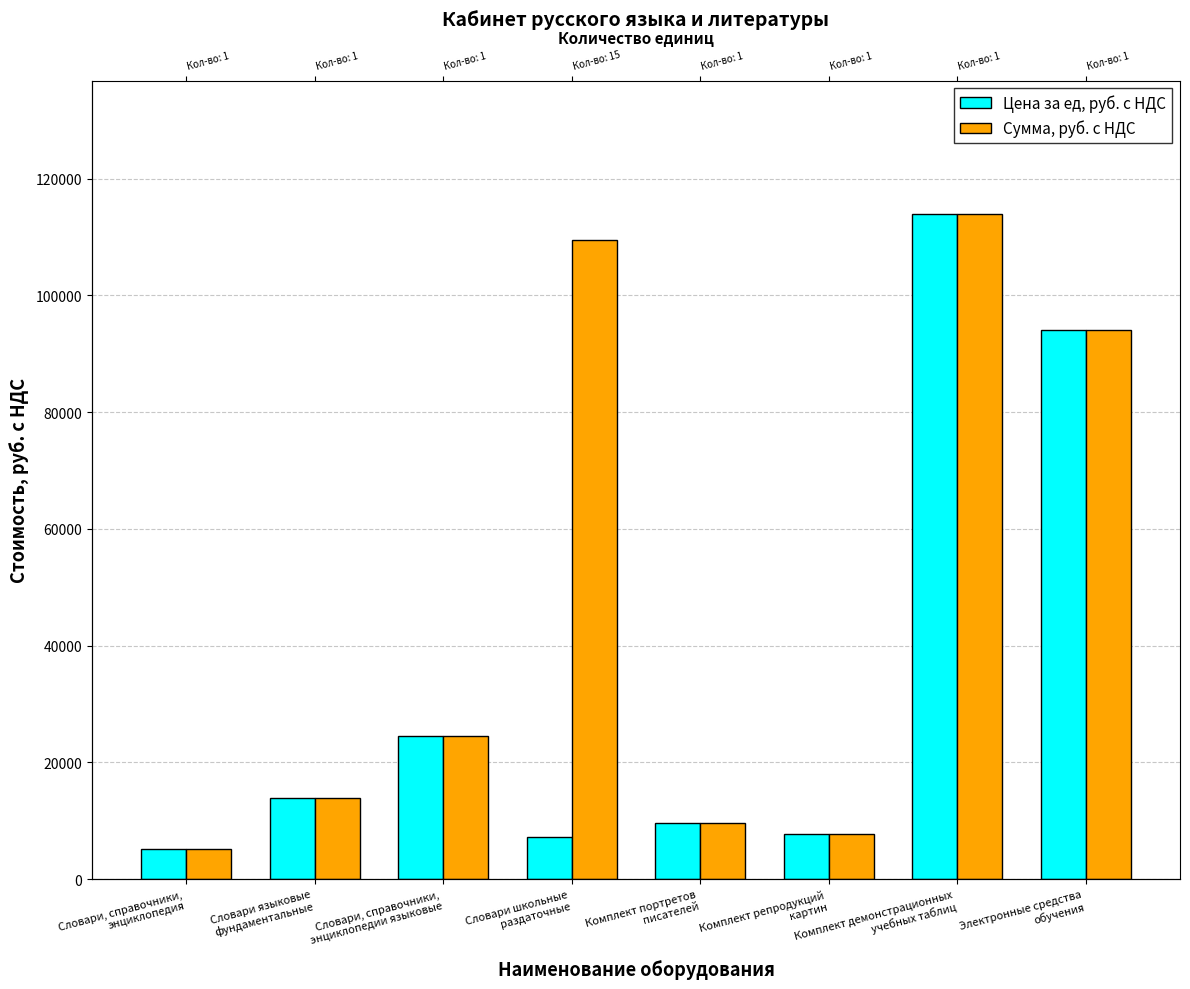

What is the label of the 8th bar from the right?

Словари, справочники,
энциклопедия